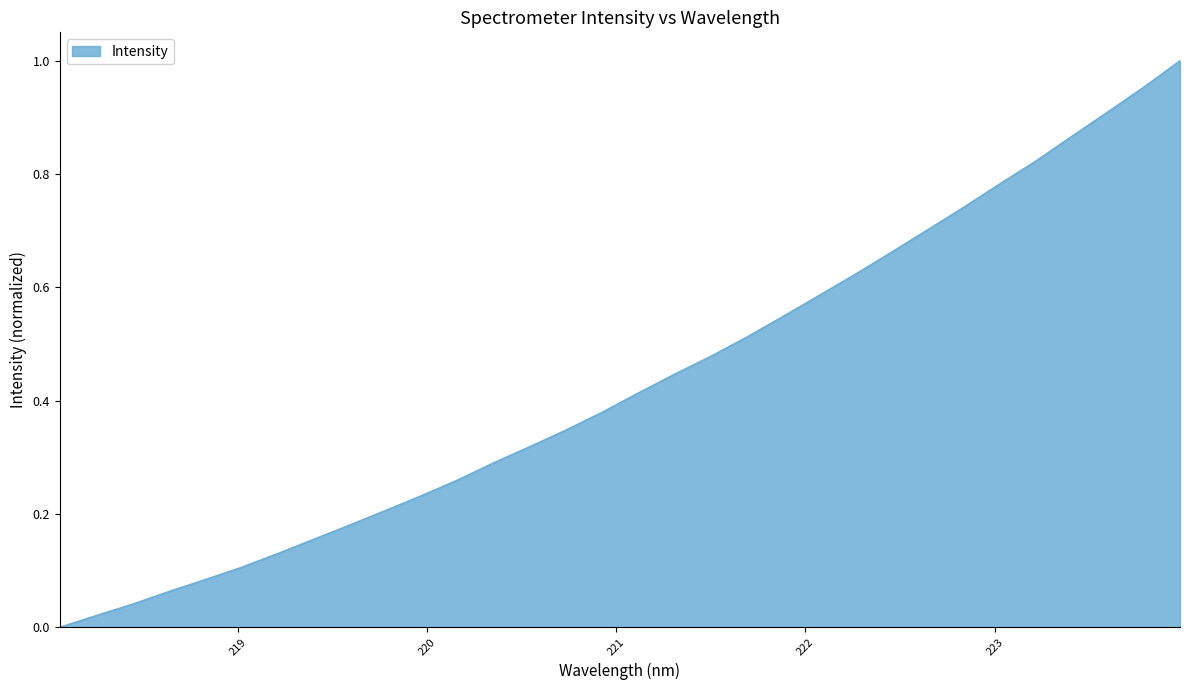

Reading left to right, extract all data points from this chart.

0.0	0.0	0.0	0.1	0.1	0.1	0.1	0.2	0.2	0.2	0.2	0.3	0.3	0.3	0.3	0.4	0.4	0.4	0.5	0.5	0.5	0.6	0.6	0.7	0.7	0.7	0.8	0.8	0.9	0.9	1.0	1.0